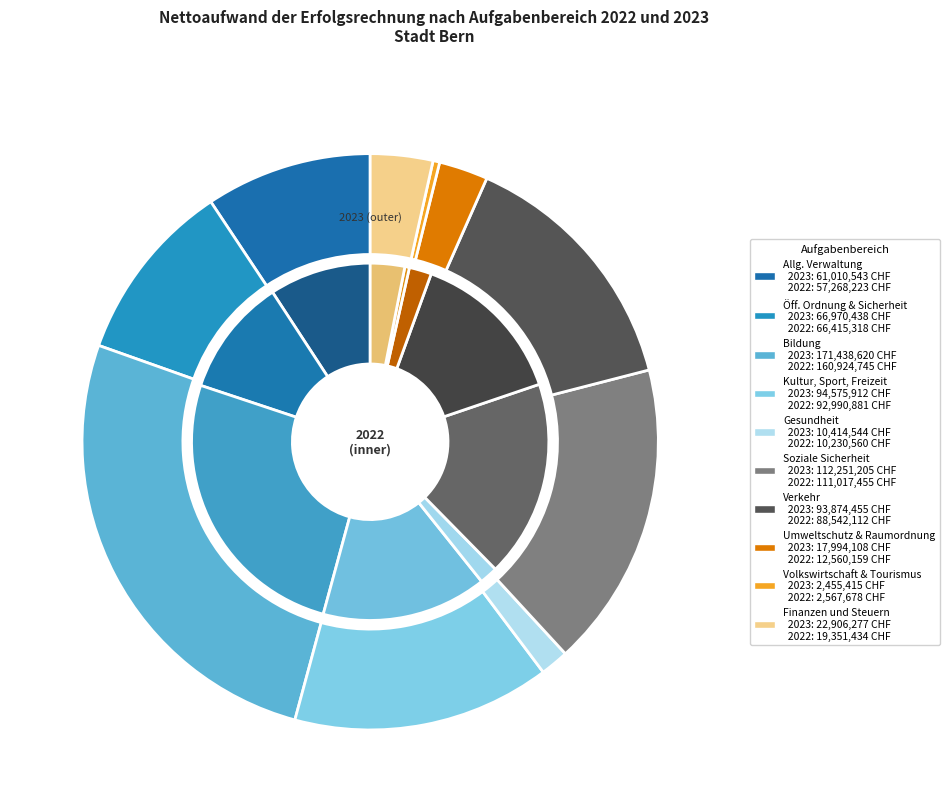

The 7 slice represents 12% of the pie. True or false?

False